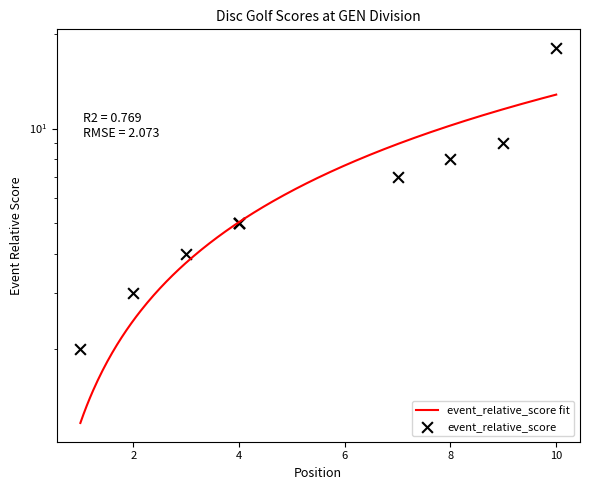

What is the ratio of the value at 4 to the value at 2?

1.7